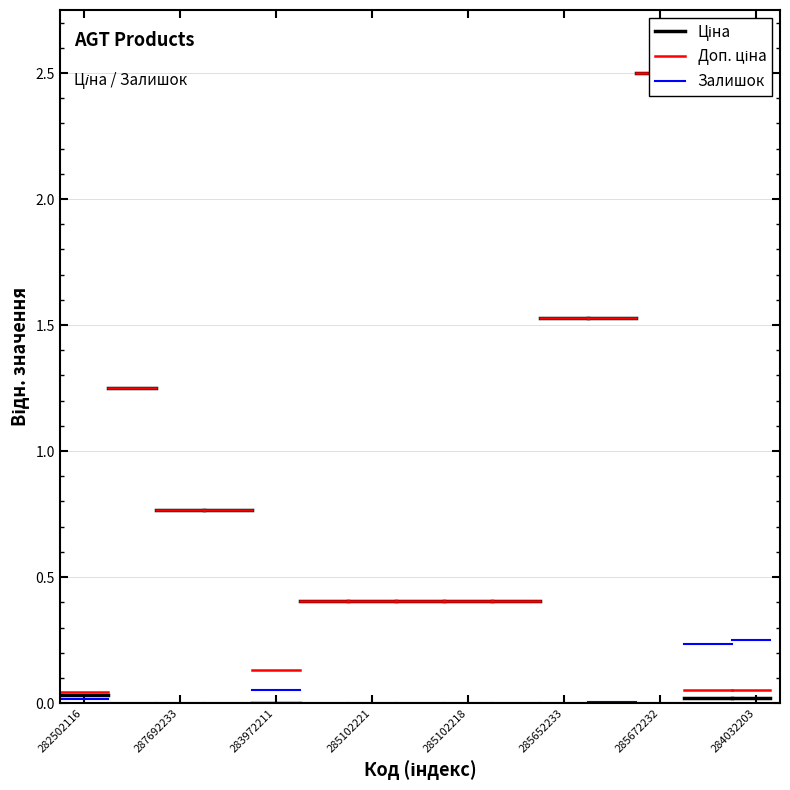

Is it true that Ціна equals 0.0 at 282502116?

False